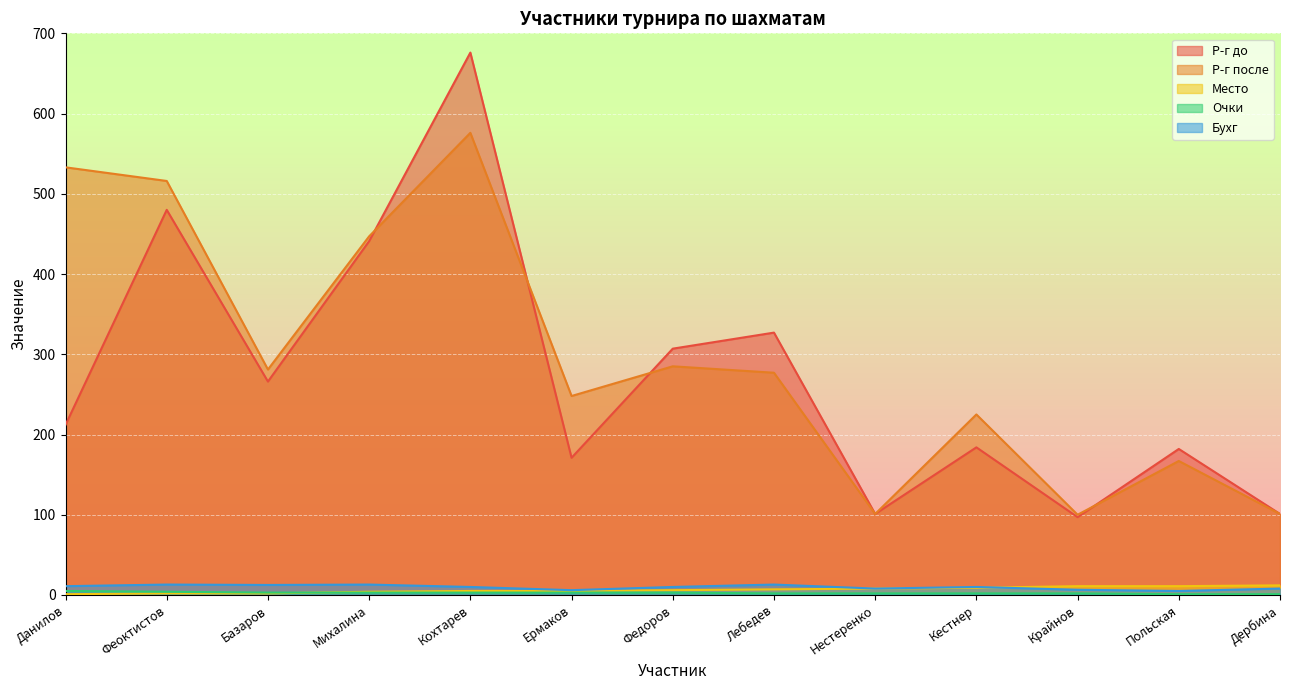

What is the value of the Место point at the 3rd from the left?

2.0